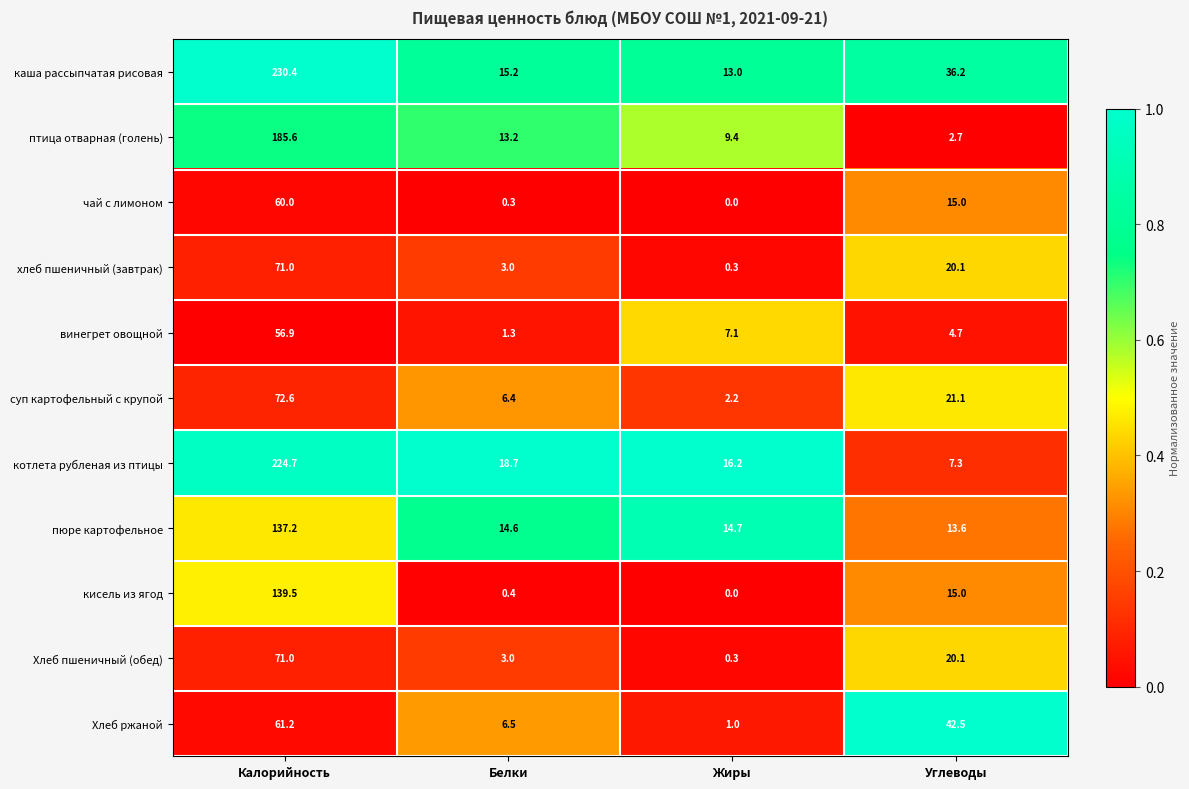

True or false: каша рассыпчатая рисовая has a value of 36.2 at Углеводы.

True